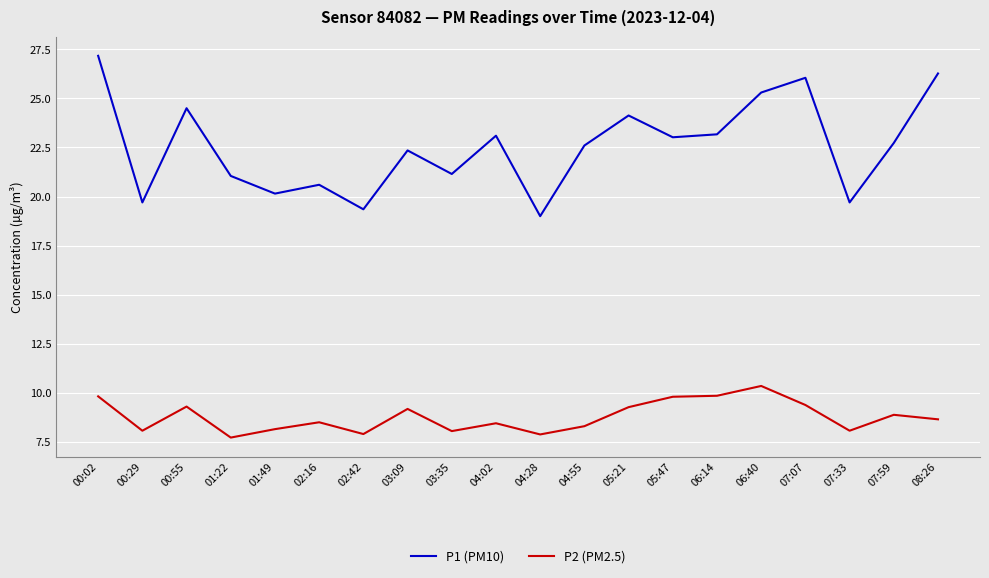

What is the difference between the P1 (PM10) values at 00:29 and 05:21?

4.4